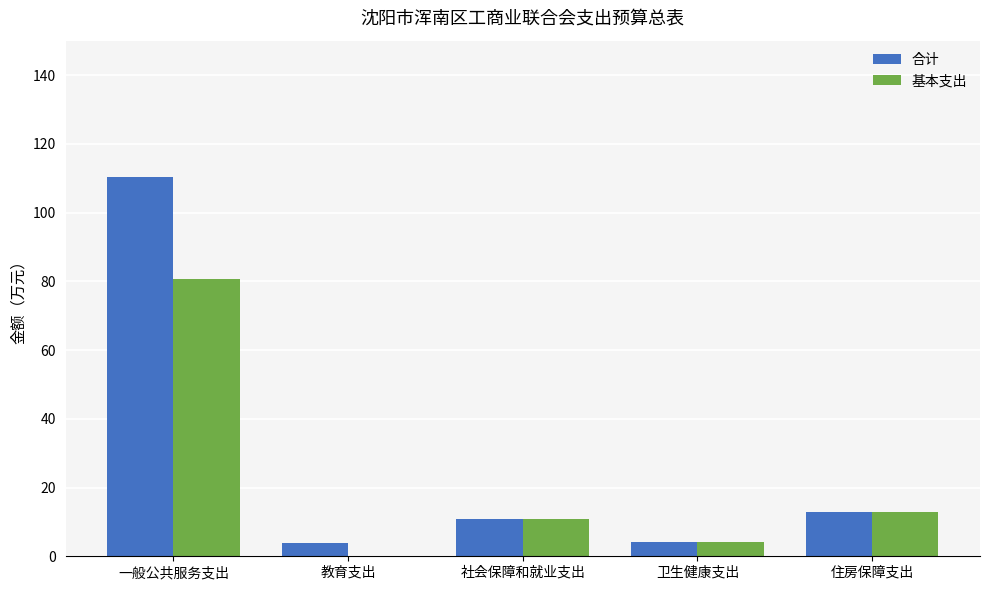

Does the chart contain stacked bars?

No